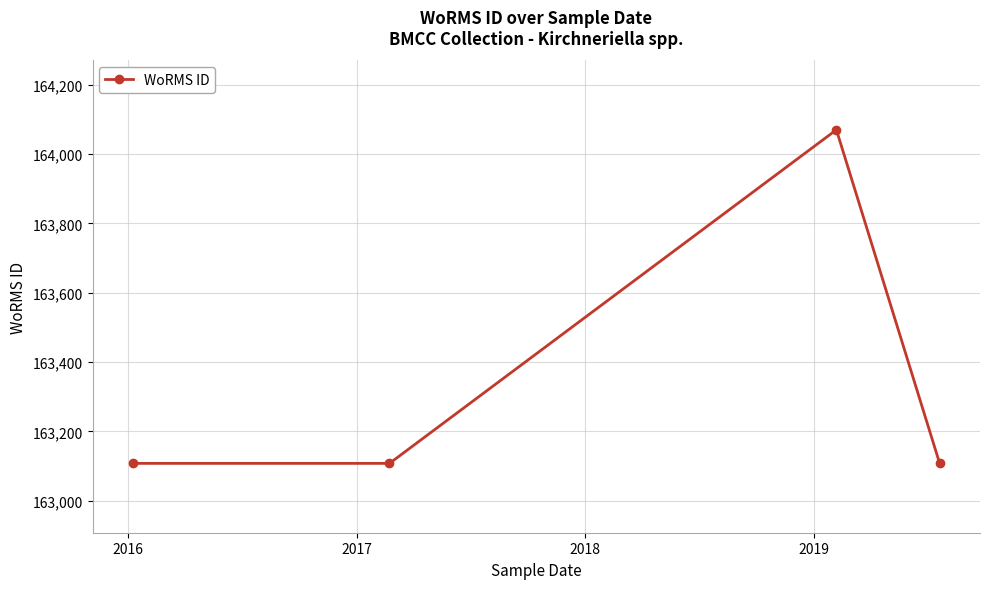

Reading left to right, transcribe all the data shown in this chart.

163108	163108	164070	163108